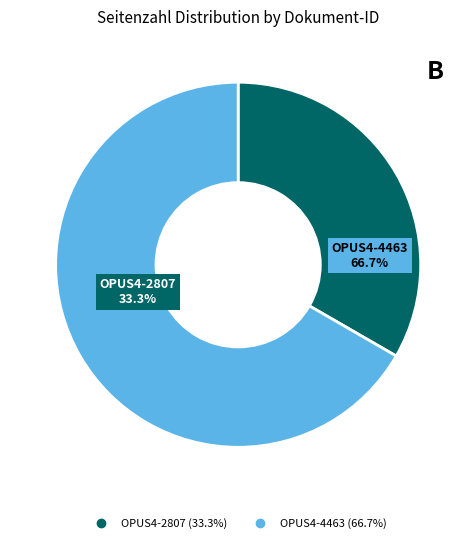

What is the largest slice in the pie chart?

OPUS4-4463